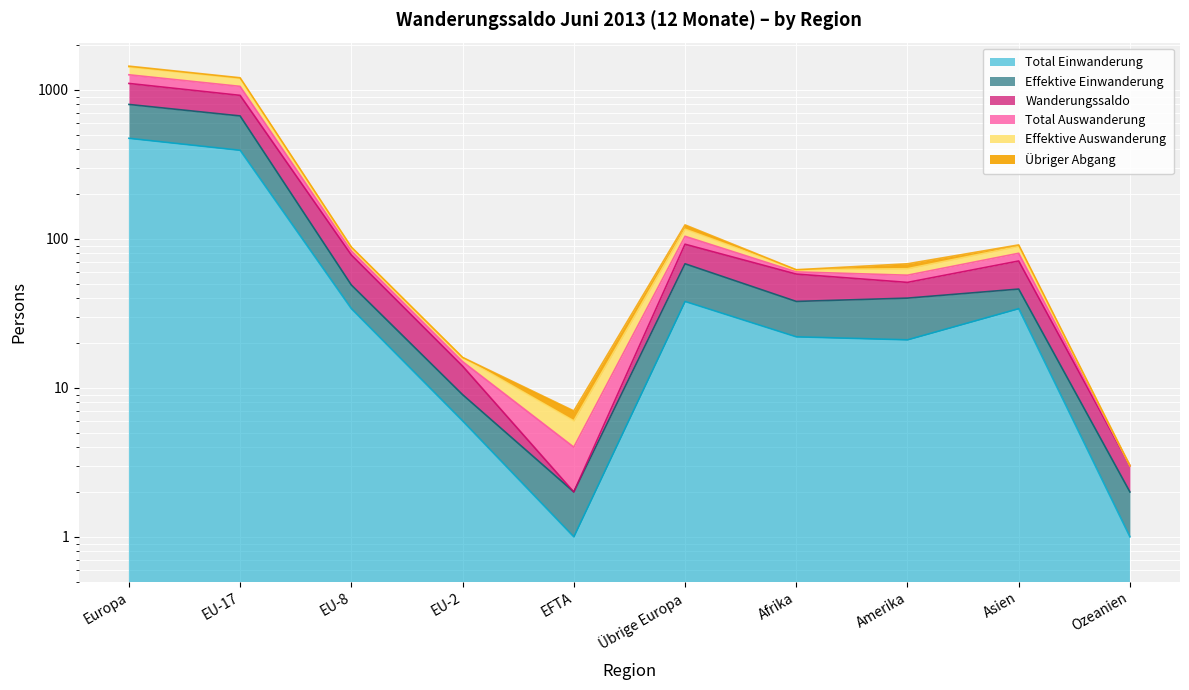

At which category is the sum across all series the highest?

Europa